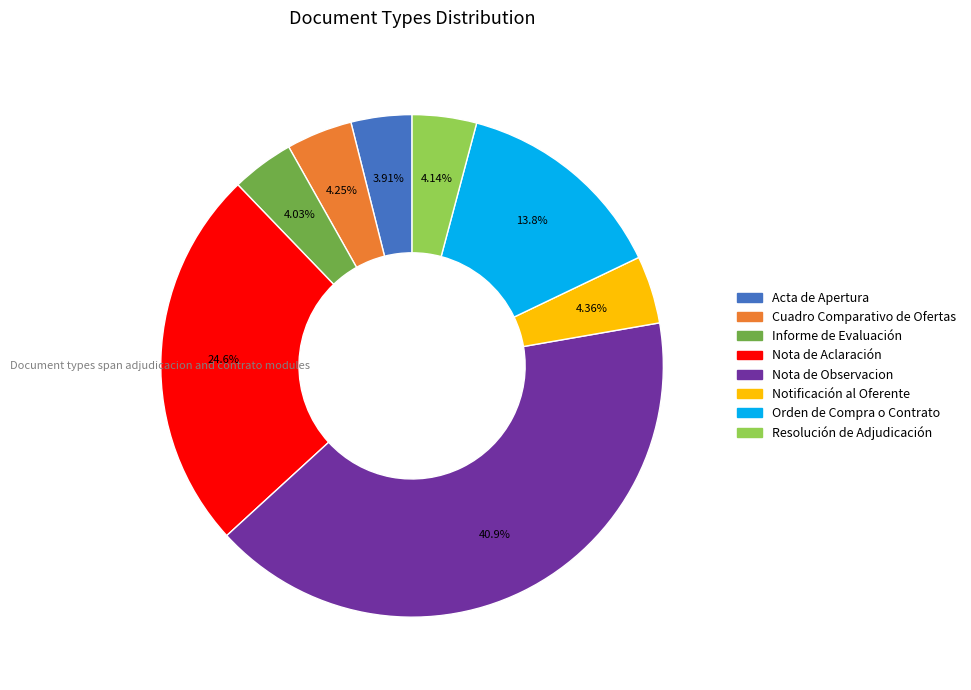

Does any single category account for the majority?

No